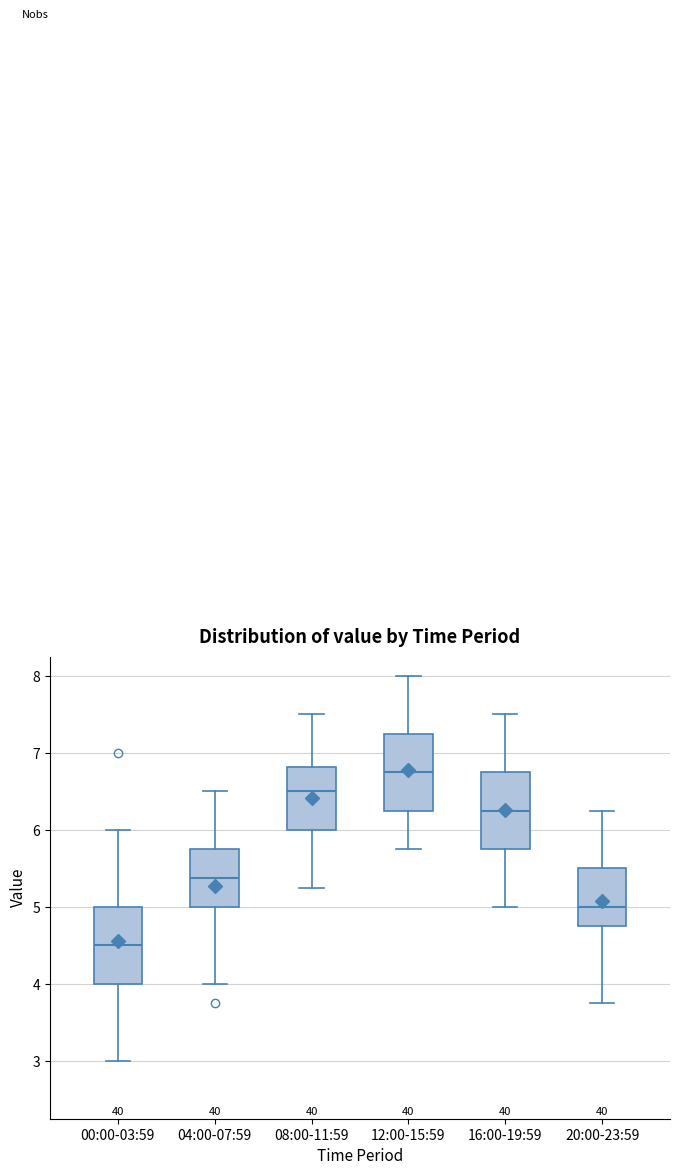

Reading left to right, transcribe this box plot: for each box, give where its median line is, the range the box spans, and where its two whiskers end, as read against the y-axis. The values are not printed on the chart, so give them approximately, as read against the axis.

00:00-03:59: median 4.5, box 4.0 to 5.0, whiskers 3.0 to 6.0
04:00-07:59: median 5.4, box 5.0 to 5.8, whiskers 4.0 to 6.5
08:00-11:59: median 6.5, box 6.0 to 6.8, whiskers 5.3 to 7.5
12:00-15:59: median 6.8, box 6.3 to 7.3, whiskers 5.8 to 8.0
16:00-19:59: median 6.3, box 5.8 to 6.8, whiskers 5.0 to 7.5
20:00-23:59: median 5.0, box 4.8 to 5.5, whiskers 3.8 to 6.3